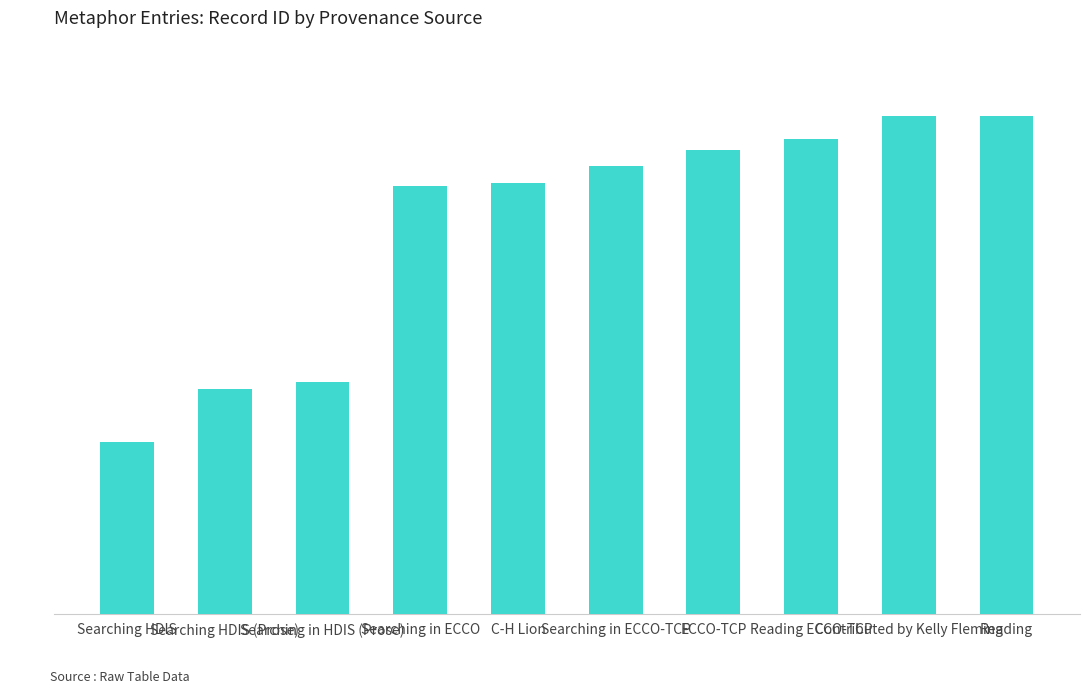

What is the label of the 4th bar from the right?

ECCO-TCP